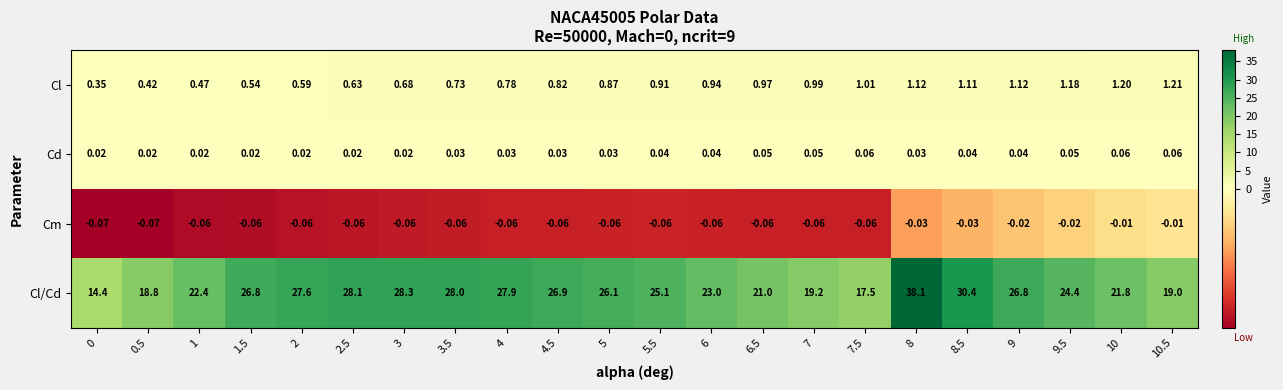

List the series in order of their peak value, highest first.

Cl/Cd, Cl, Cd, Cm